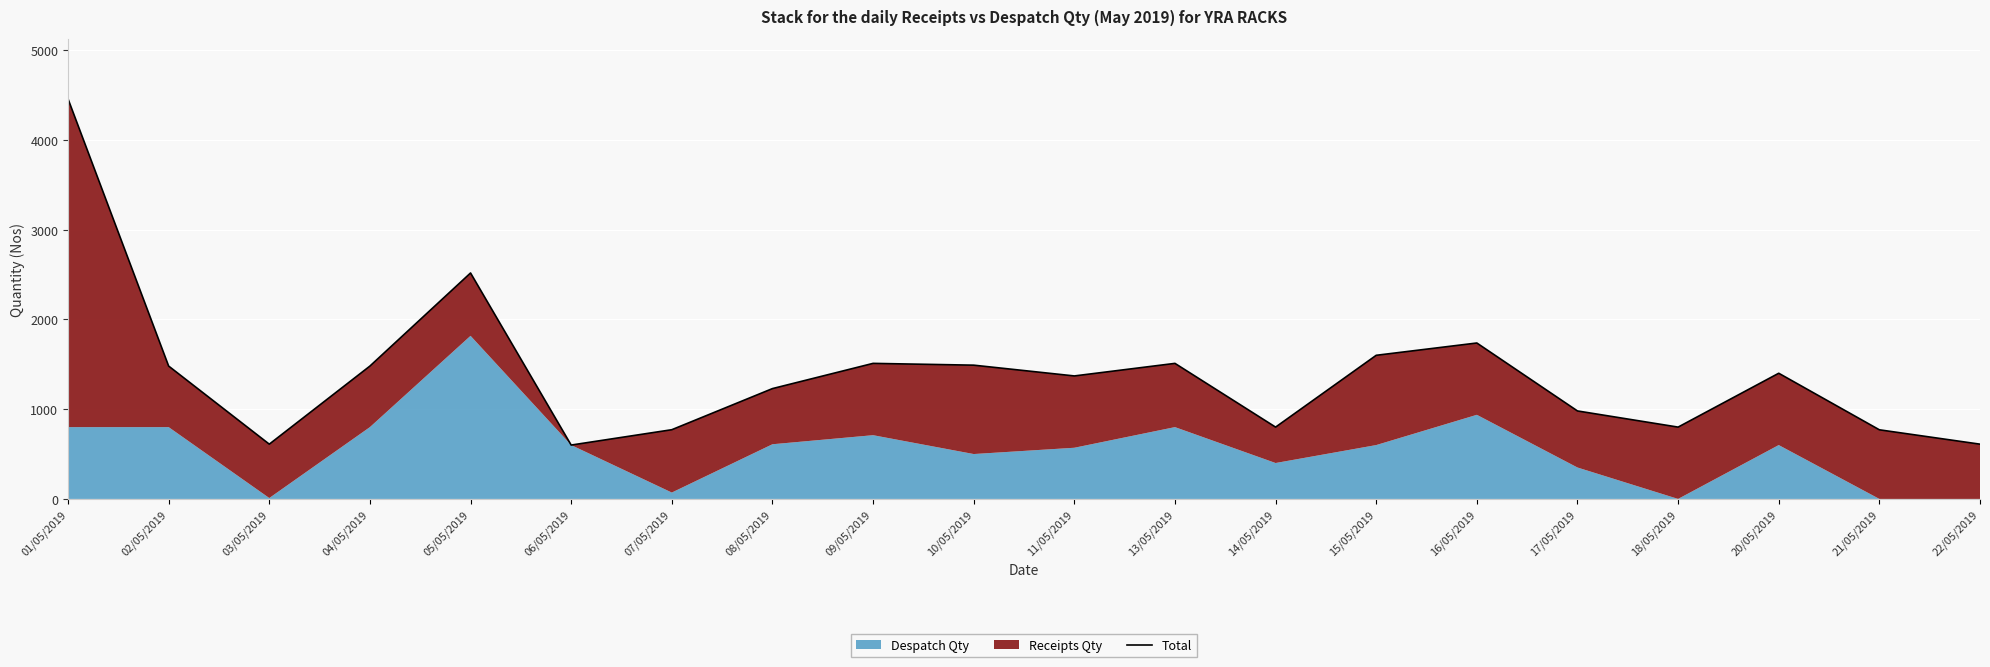

What is the label of the 16th point from the right?

05/05/2019